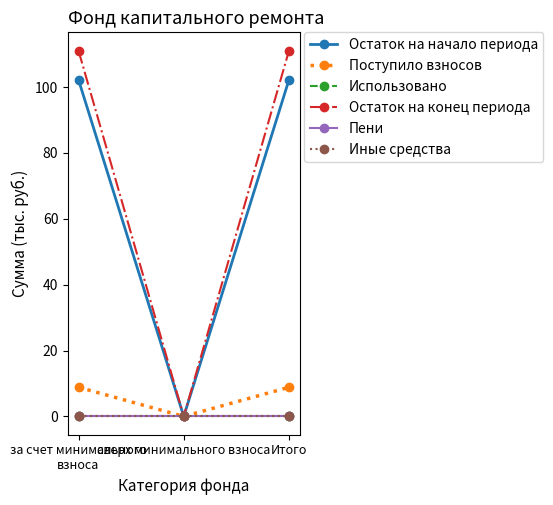

Does the chart have visible grid lines?

No